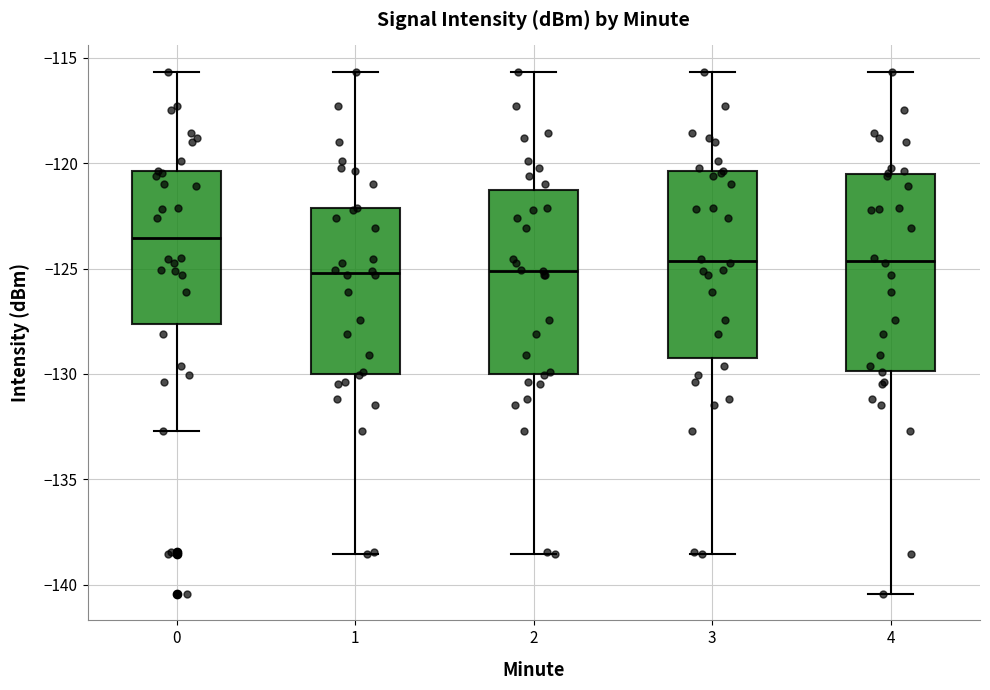

Which box has the highest median line?

0